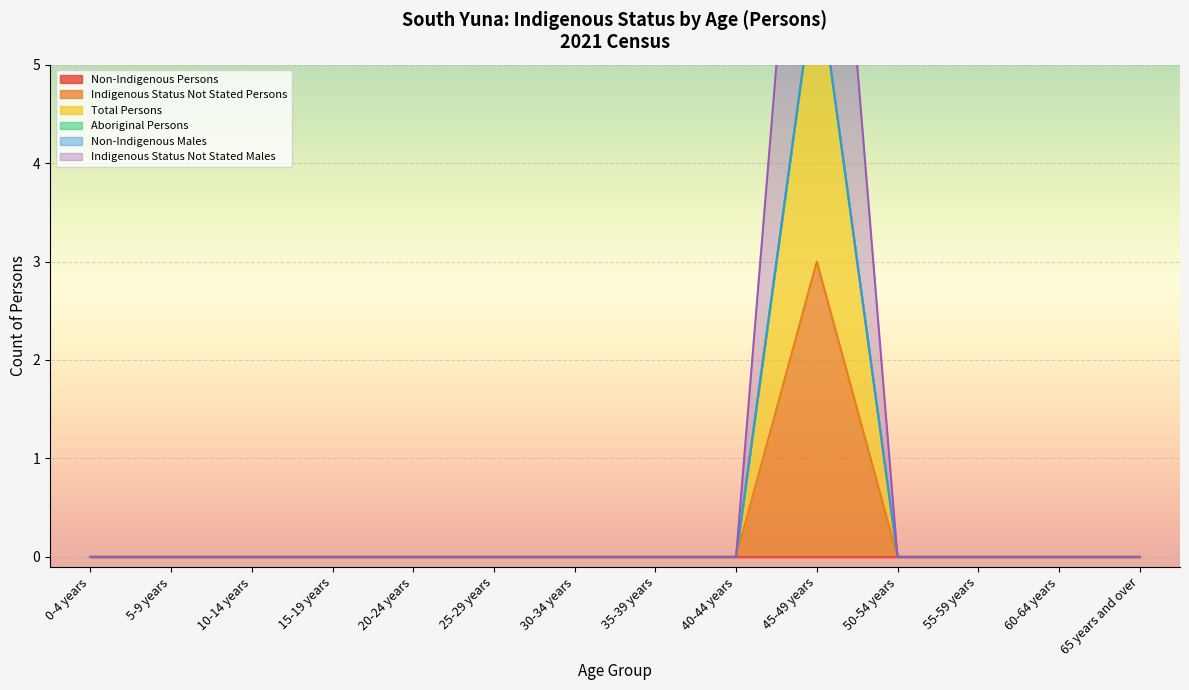

Which category has the lowest value in the Indigenous Status Not Stated Males series?

0-4 years